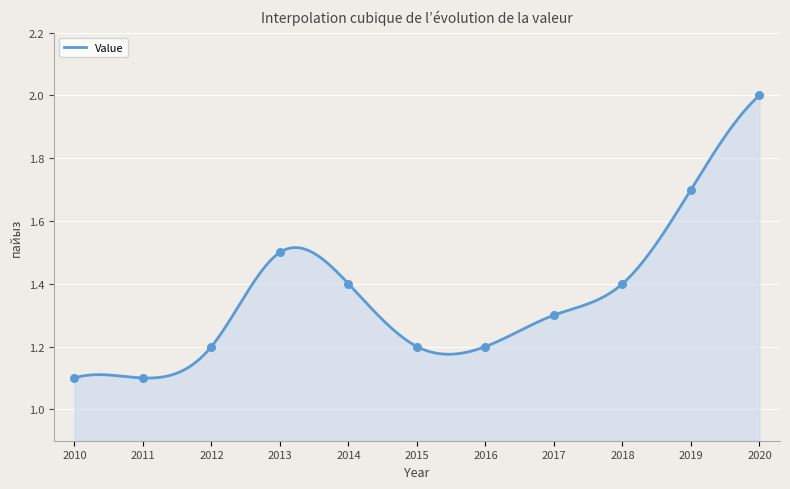

What is the change in value from 2012 to 2020?

+0.8